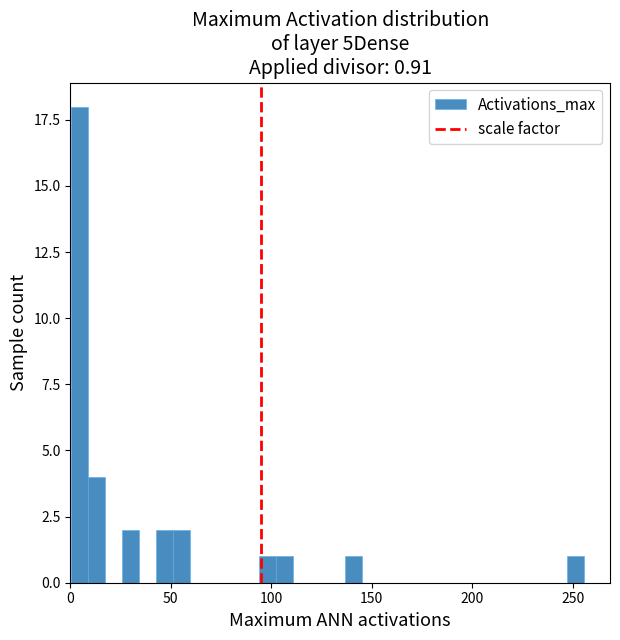

Read against the x-axis, roughly where is the centre of the tallest bar?

5